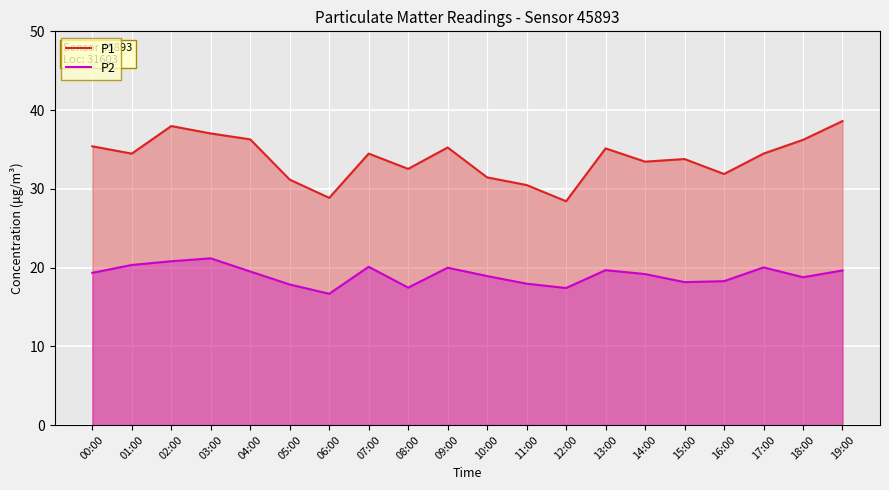

What is the label of the 11th point from the right?

09:00